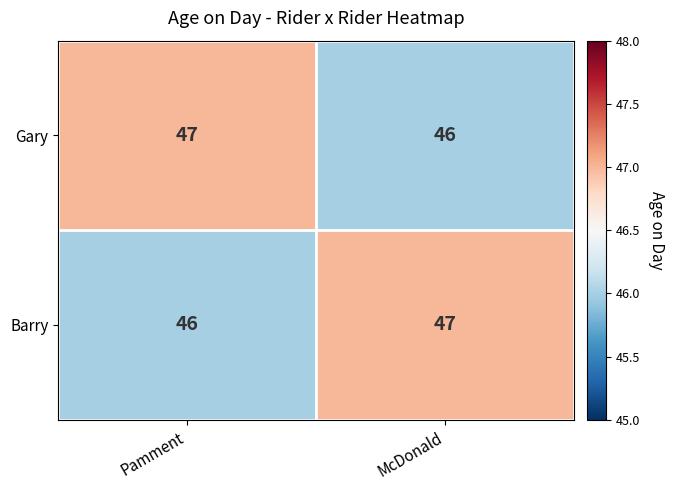

List the labels in order of Barry value, largest first.

McDonald, Pamment